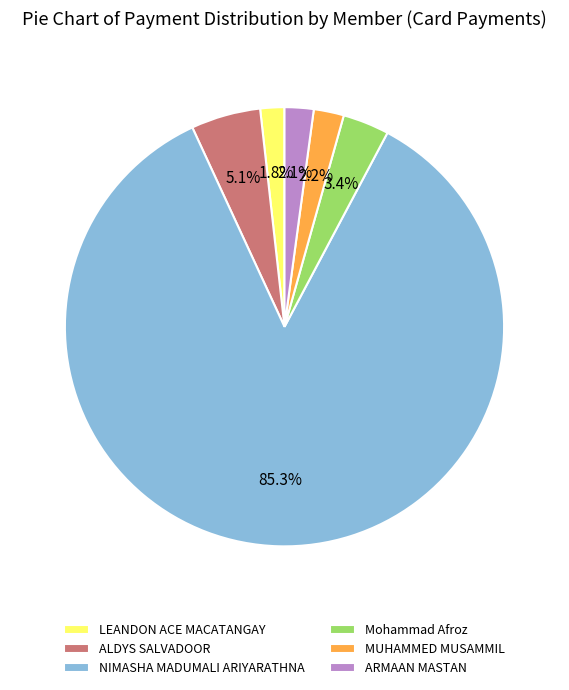

How many segments does this pie chart have?

6